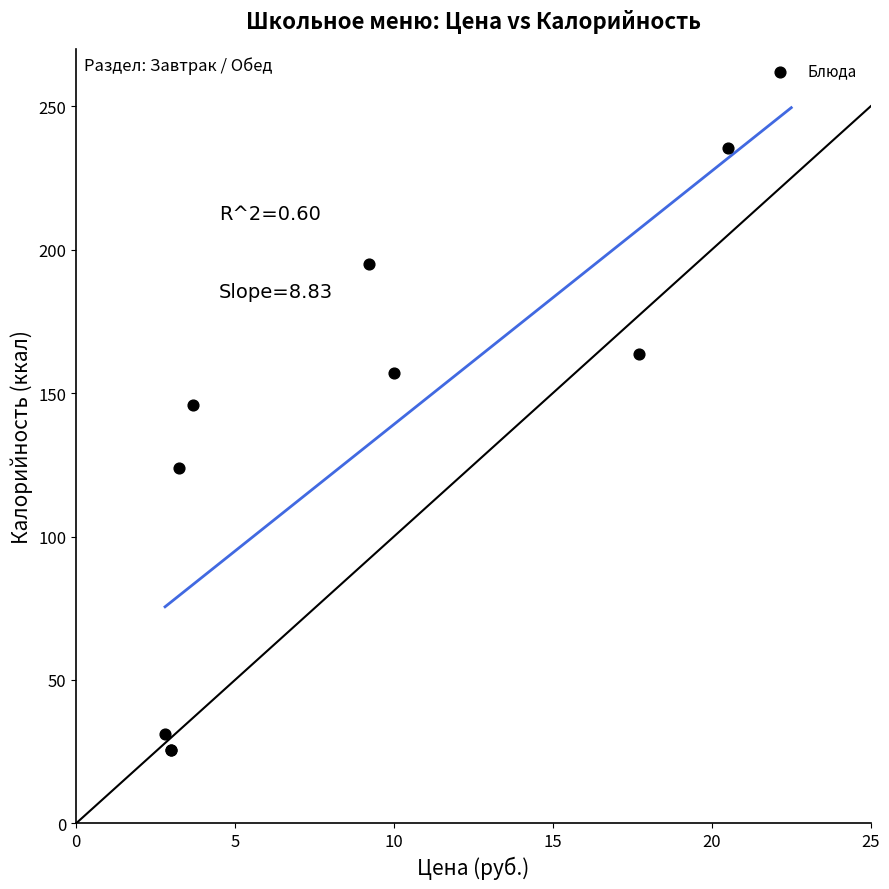

What Y value in the scatter plot is closest to 130?

124.0